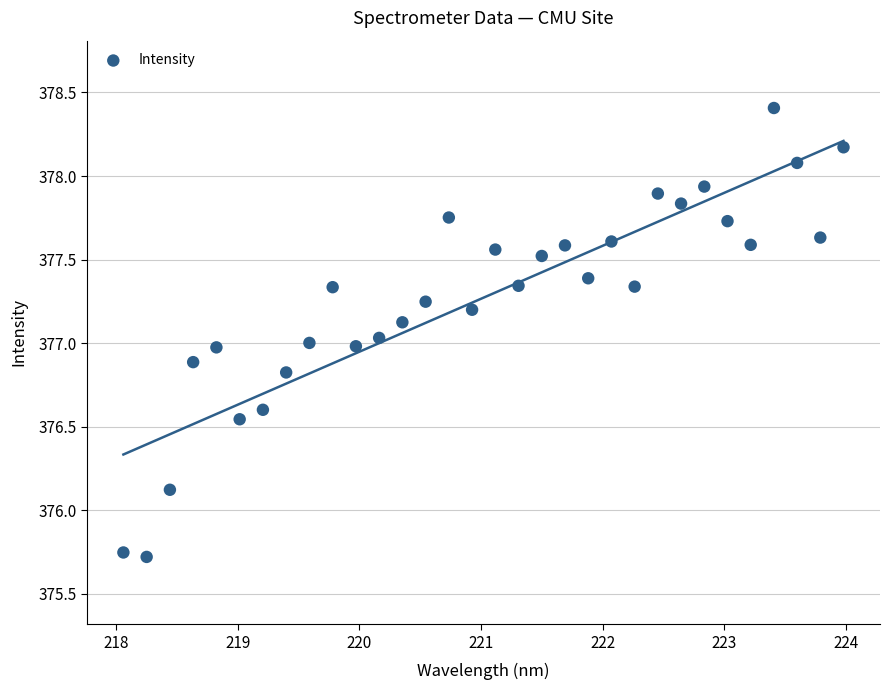

What is the range of Y values (max minus min)?

2.7